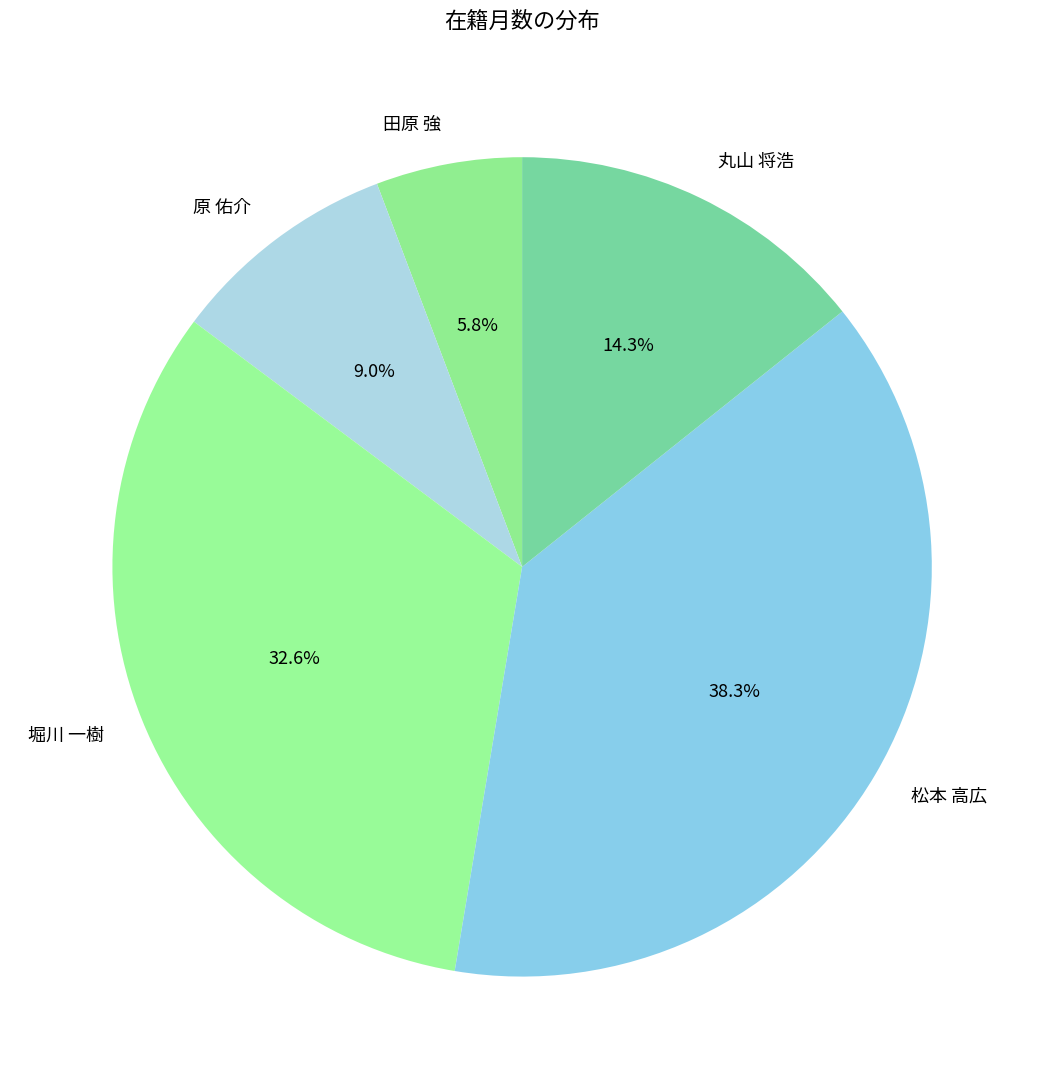

Is there any slice that represents more than half of the pie?

No